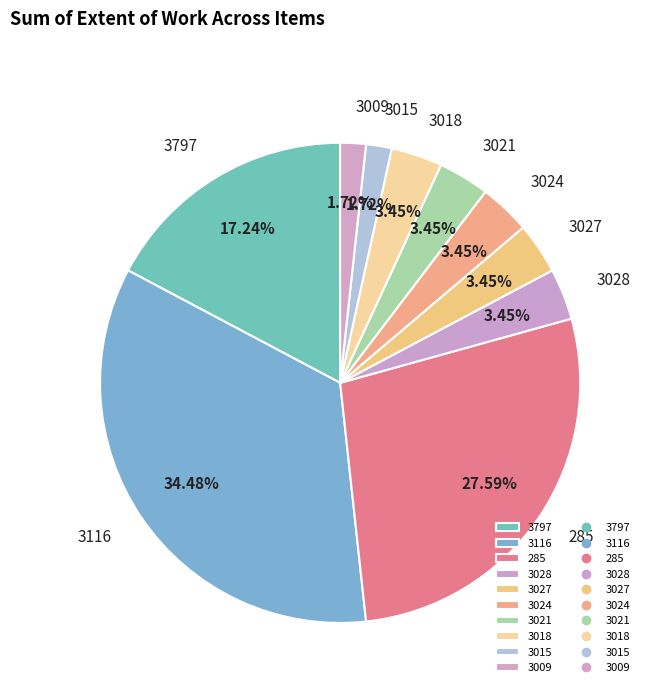

The 3015 slice represents 2% of the pie. True or false?

True